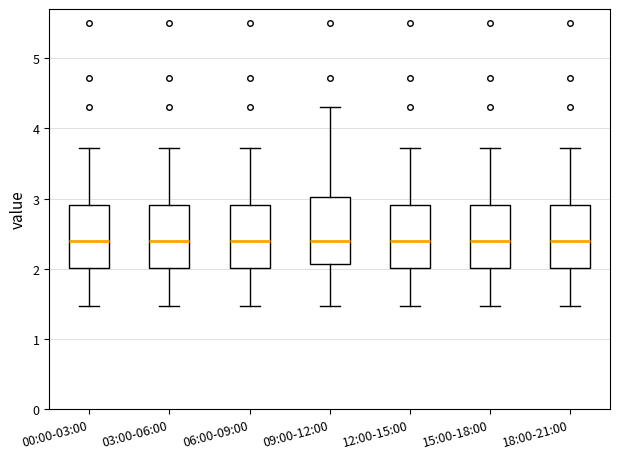

Reading left to right, transcribe this box plot: for each box, give where its median line is, the range the box spans, and where its two whiskers end, as read against the y-axis. The values are not printed on the chart, so give them approximately, as read against the axis.

00:00-03:00: median 2.4, box 2.0 to 2.9, whiskers 1.5 to 3.7
03:00-06:00: median 2.4, box 2.0 to 2.9, whiskers 1.5 to 3.7
06:00-09:00: median 2.4, box 2.0 to 2.9, whiskers 1.5 to 3.7
09:00-12:00: median 2.4, box 2.1 to 3.0, whiskers 1.5 to 4.3
12:00-15:00: median 2.4, box 2.0 to 2.9, whiskers 1.5 to 3.7
15:00-18:00: median 2.4, box 2.0 to 2.9, whiskers 1.5 to 3.7
18:00-21:00: median 2.4, box 2.0 to 2.9, whiskers 1.5 to 3.7